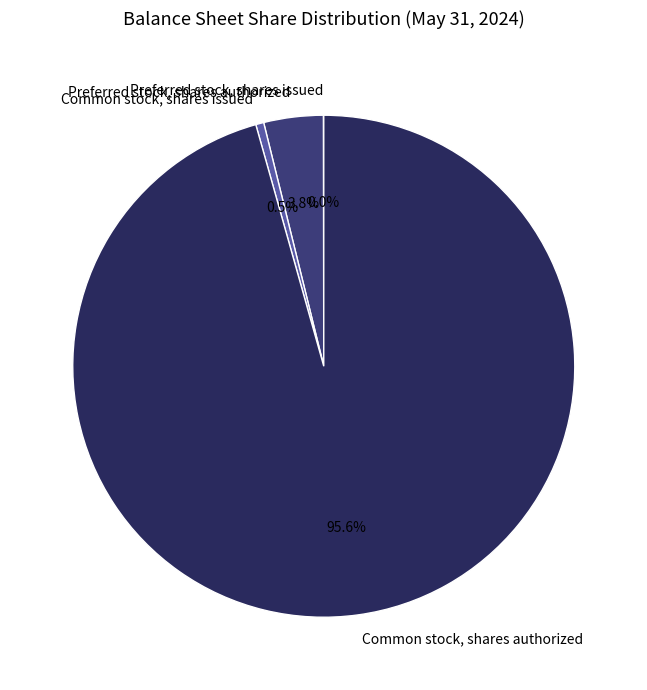

Which slice is the largest?

Common stock, shares authorized